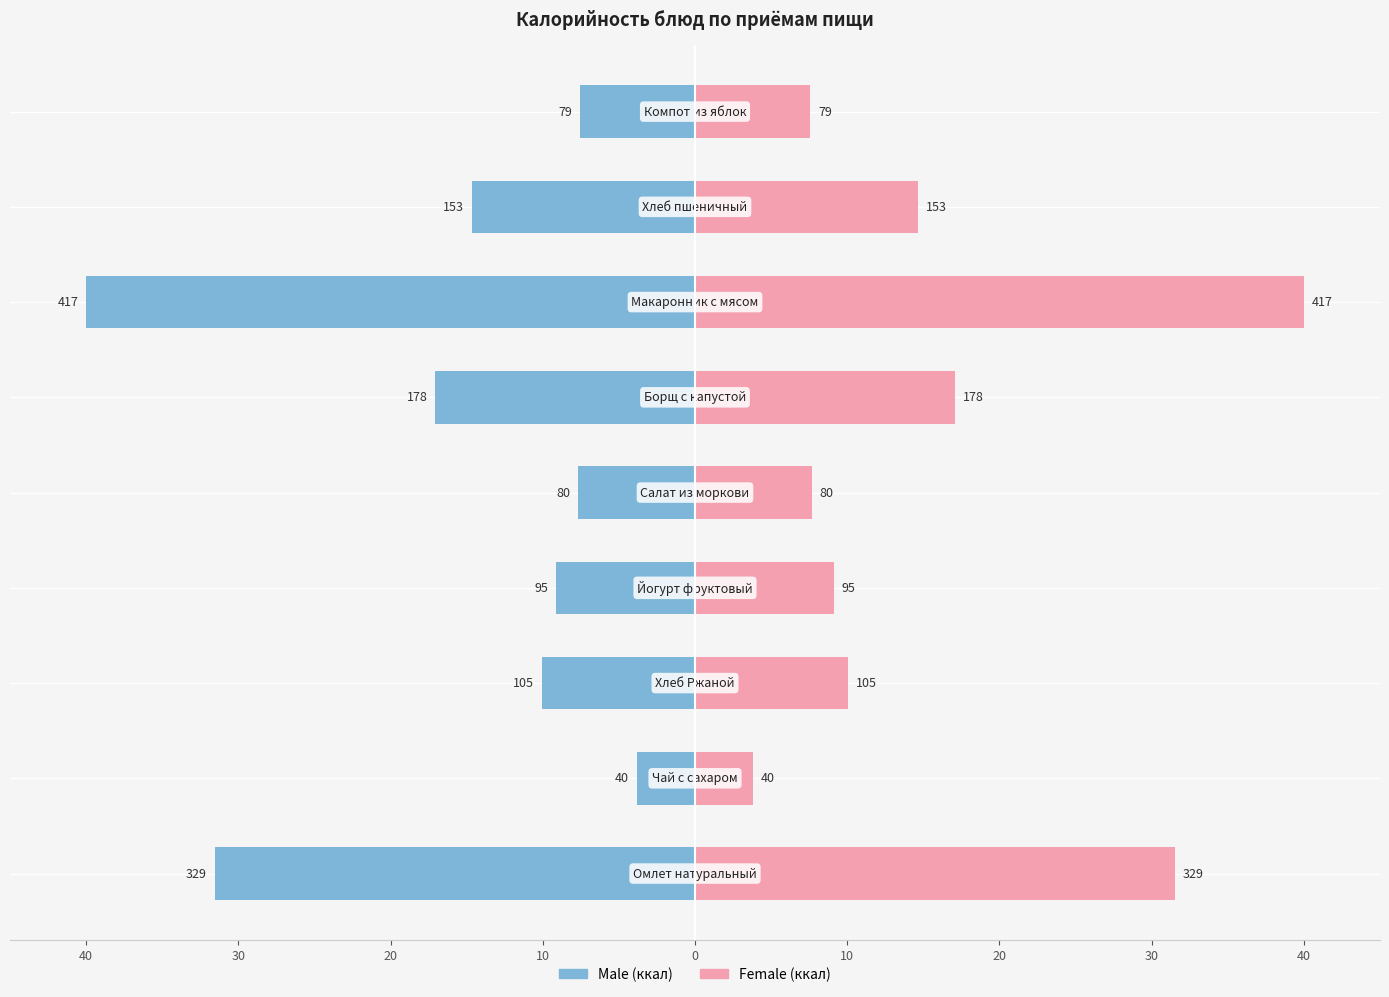

What is the value of the Male bar at the 8th from the left?

-3.8